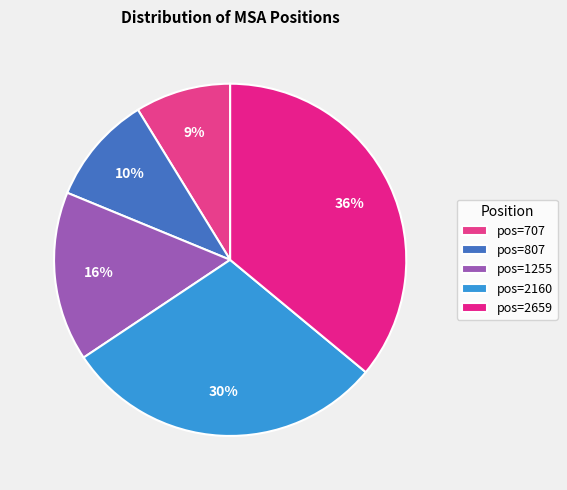

Count the number of slices in the pie.

5